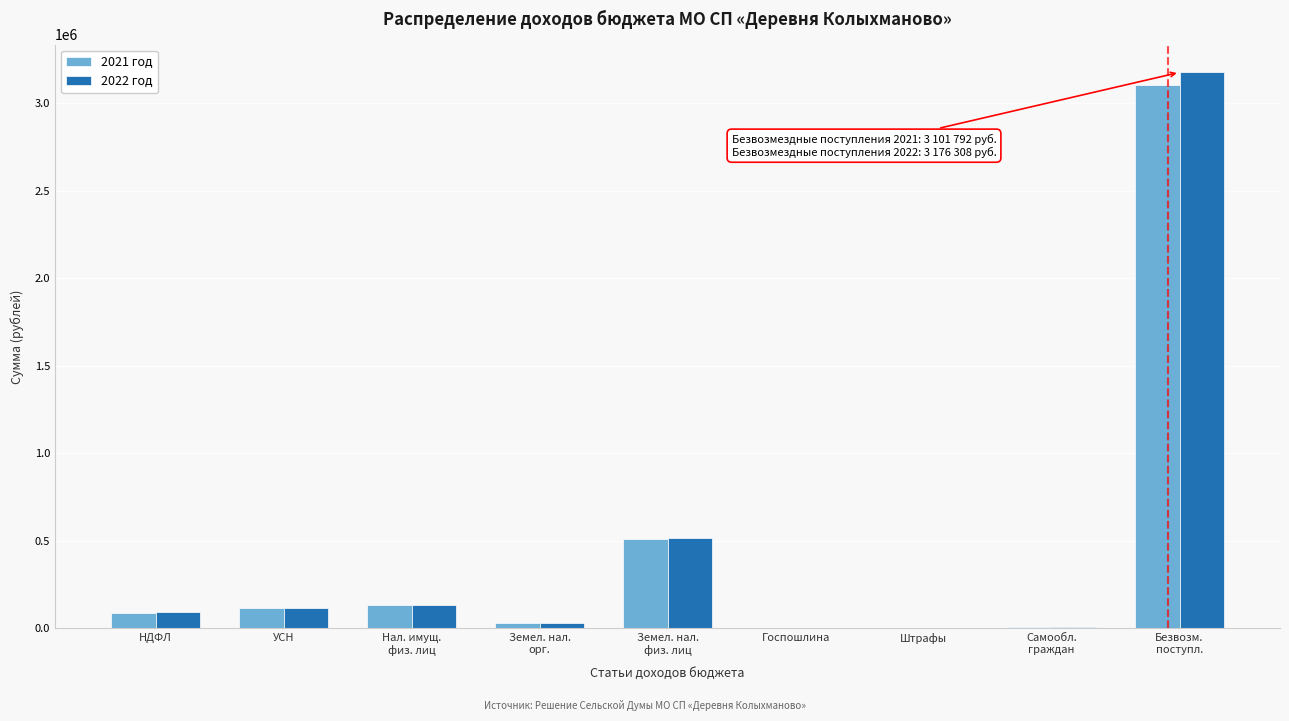

What is the maximum value shown in the chart?

3176308.3